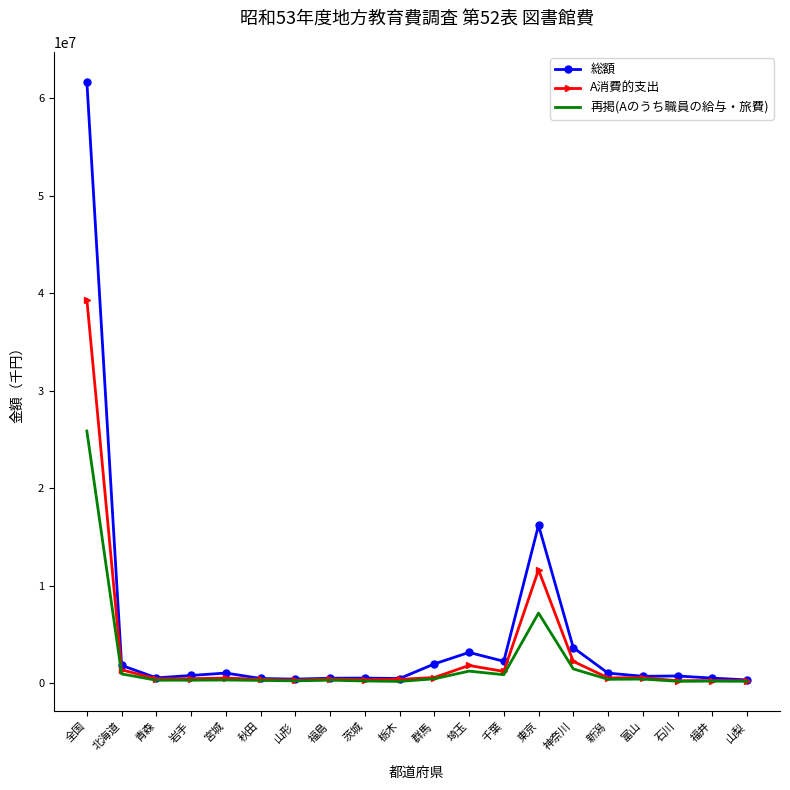

At which category is the sum across all series the highest?

全国